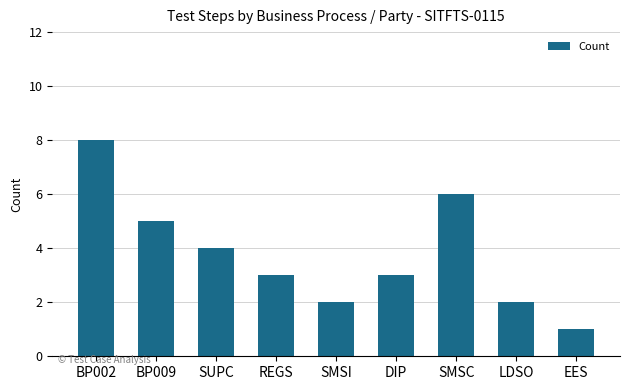

What is the minimum value shown in the chart?

1